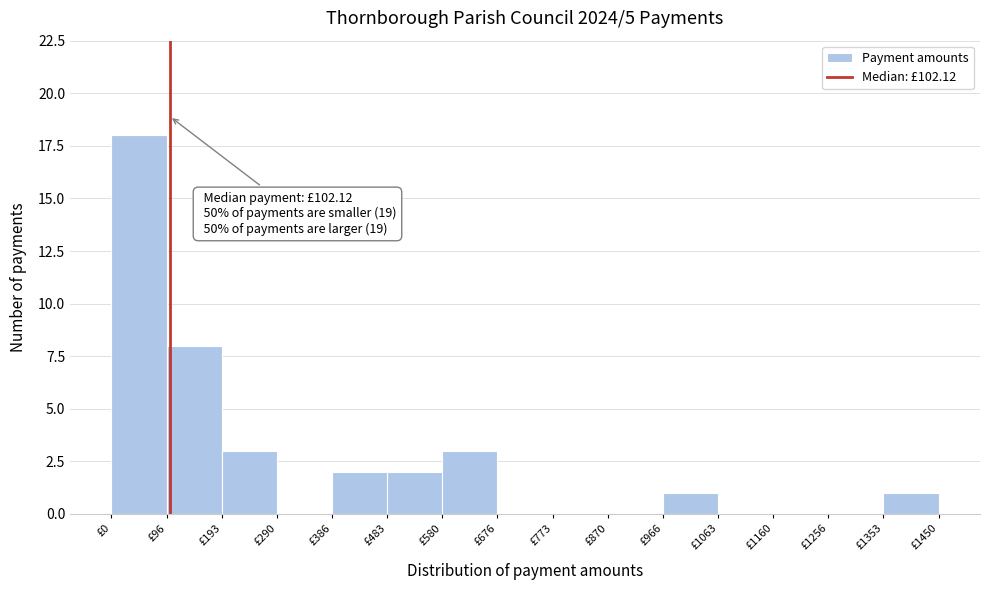

Which range on the x-axis has the tallest bar?

0 to 100